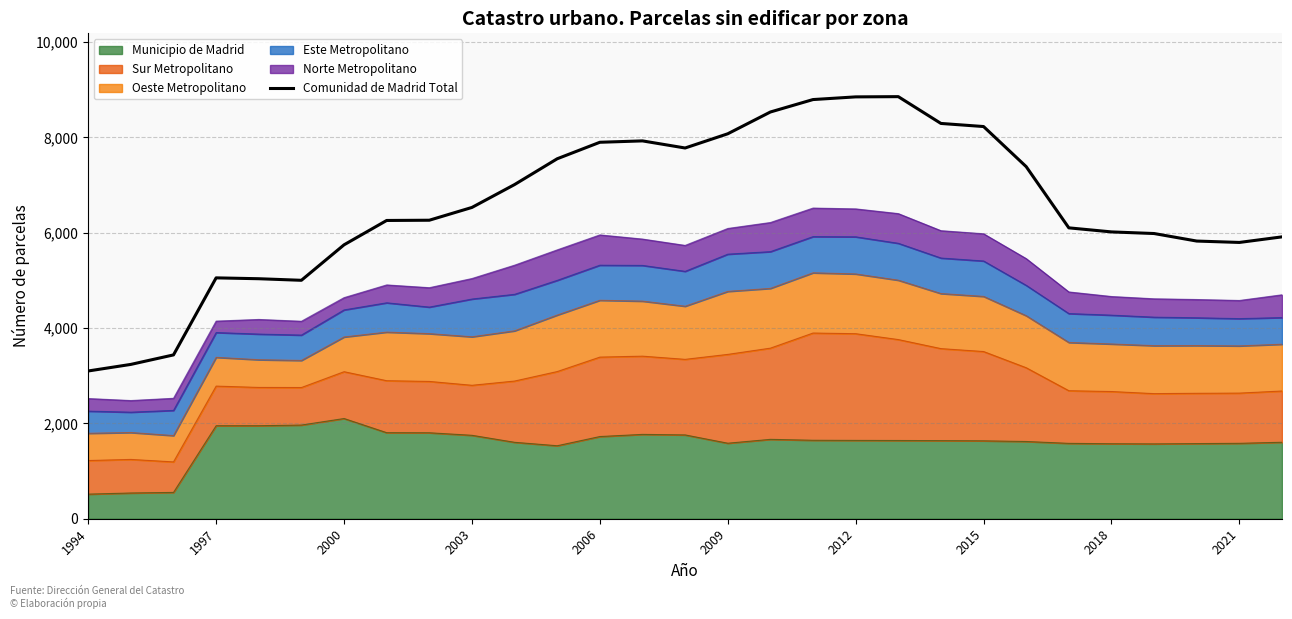

What is the sum of the values at 13 and 20?

16216